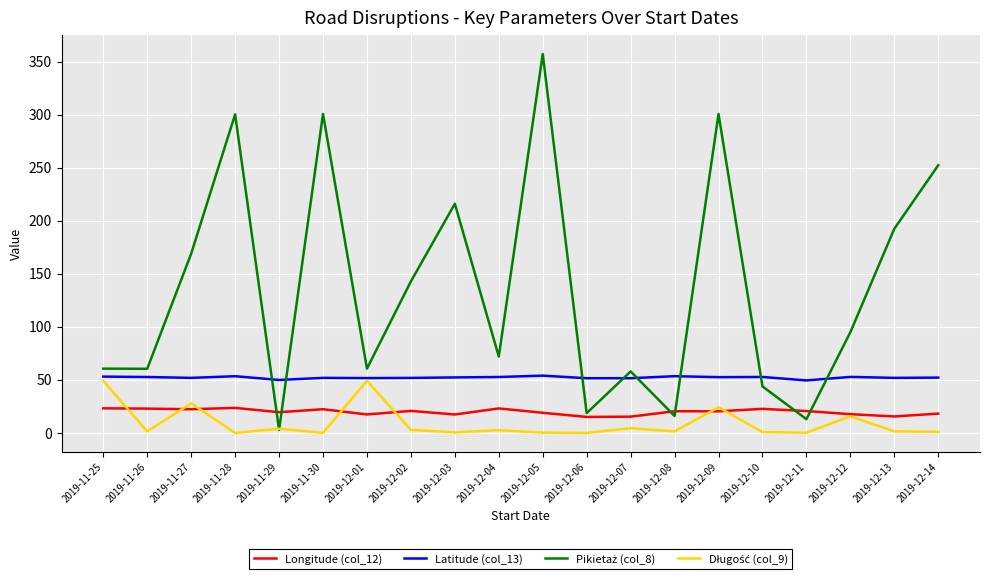

Is the value of Longitude (col_12) at 2019-12-13 greater than the value of Latitude (col_13) at 2019-12-04?

No